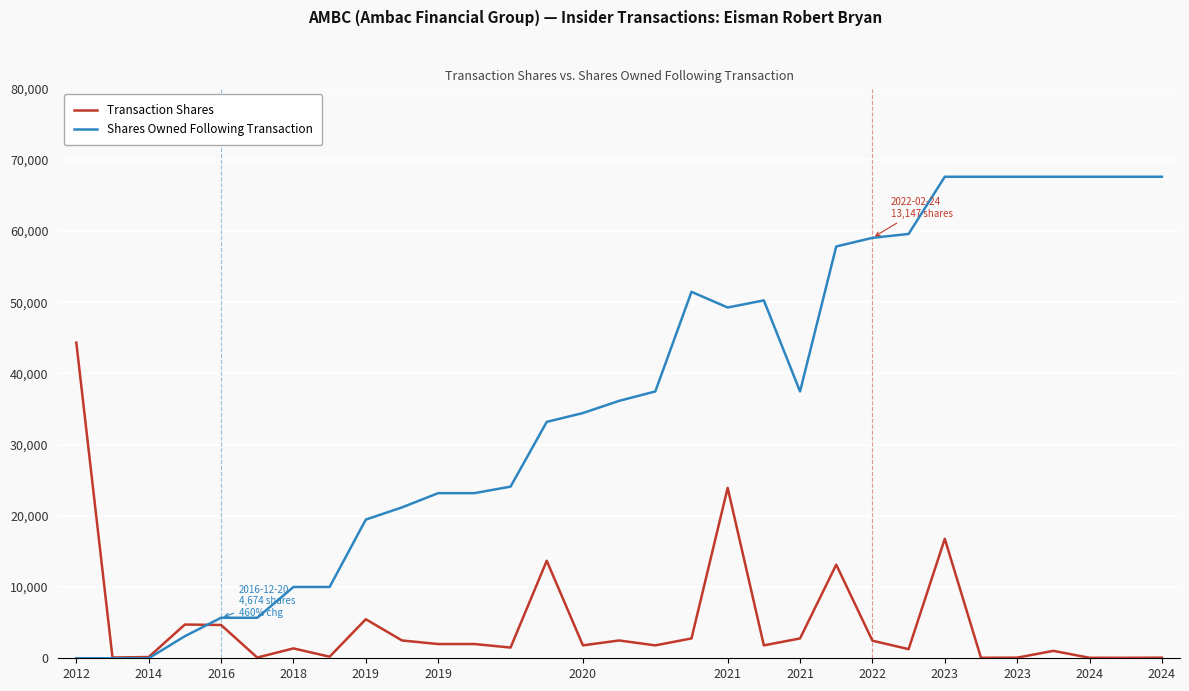

Which series has the largest range (max minus min)?

Shares Owned Following Transaction